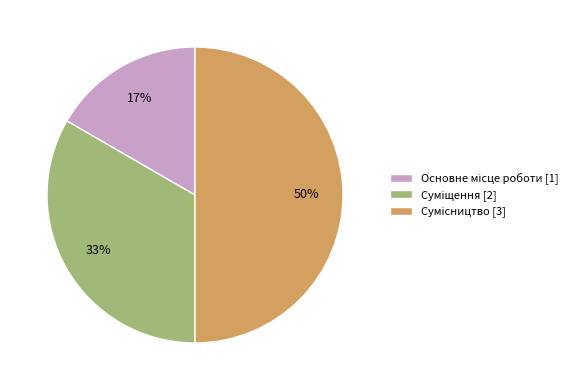

To the nearest percent, what is the average slice percentage?

33%